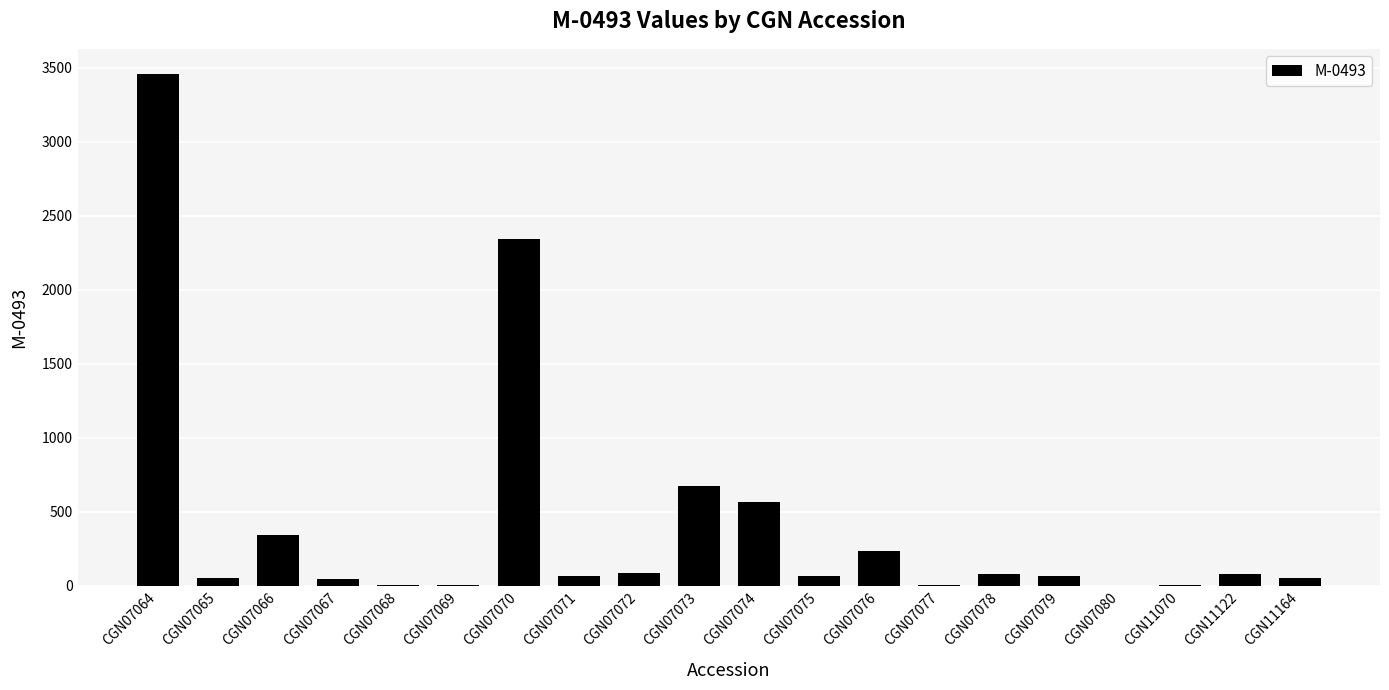

What is the change in value from CGN07070 to CGN07080?

-2343